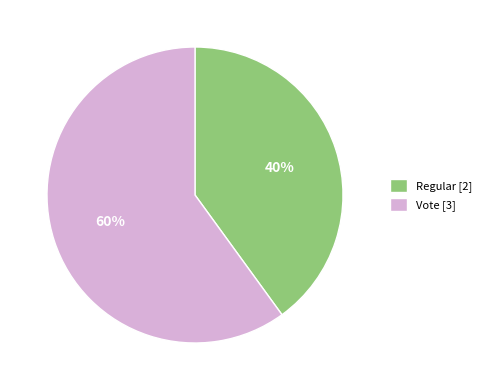

Which category has the biggest portion of the pie?

Vote